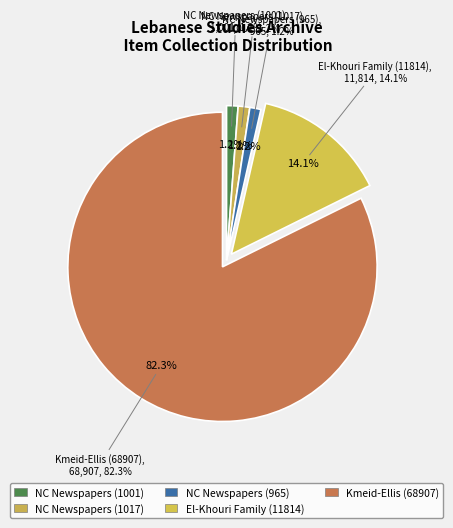

Do North Carolina Newspapers (965) and El-Khouri Family (11814) together represent more than half of the pie?

No